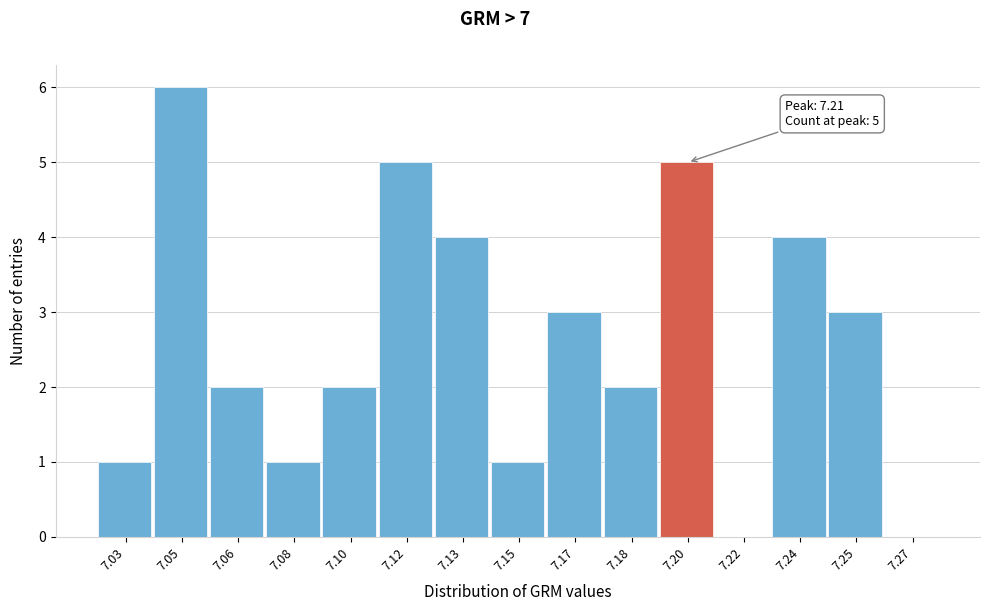

Reading left to right, extract all data points from this chart.

7.03=1	7.05=6	7.06=2	7.08=1	7.10=2	7.12=5	7.13=4	7.15=1	7.17=3	7.18=2	7.20=5	7.22=0	7.24=4	7.25=3	7.27=0